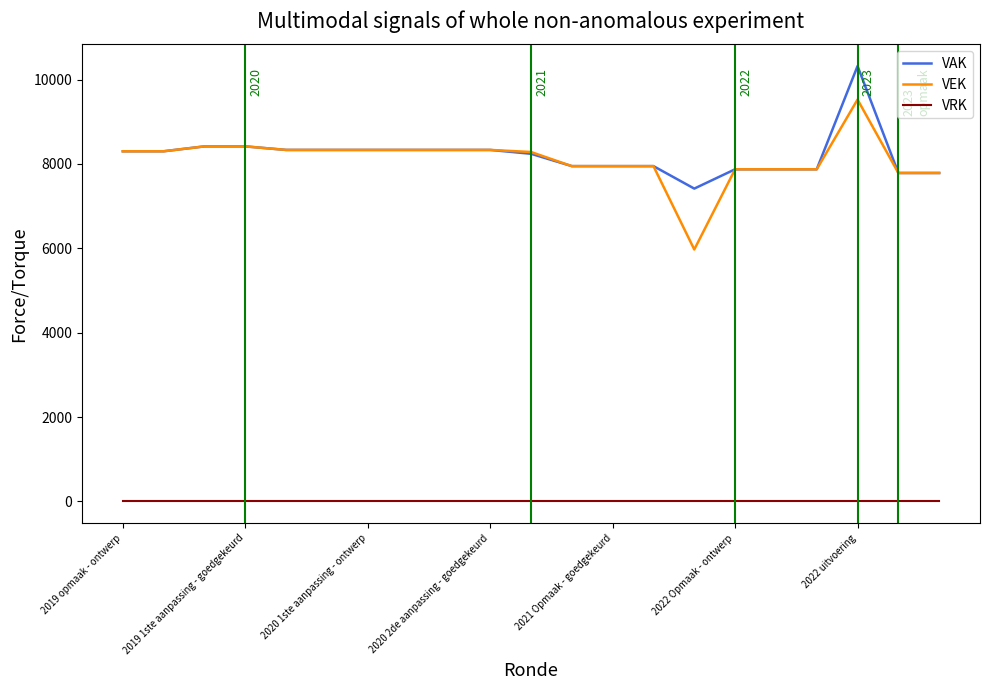

List the series in order of their peak value, highest first.

VAK, VEK, VRK